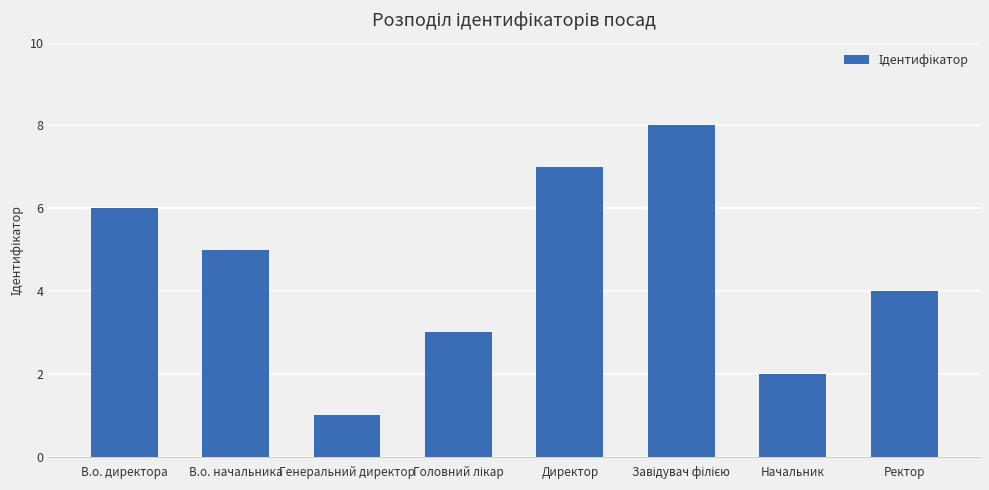

What is the label of the 2nd bar from the right?

Начальник